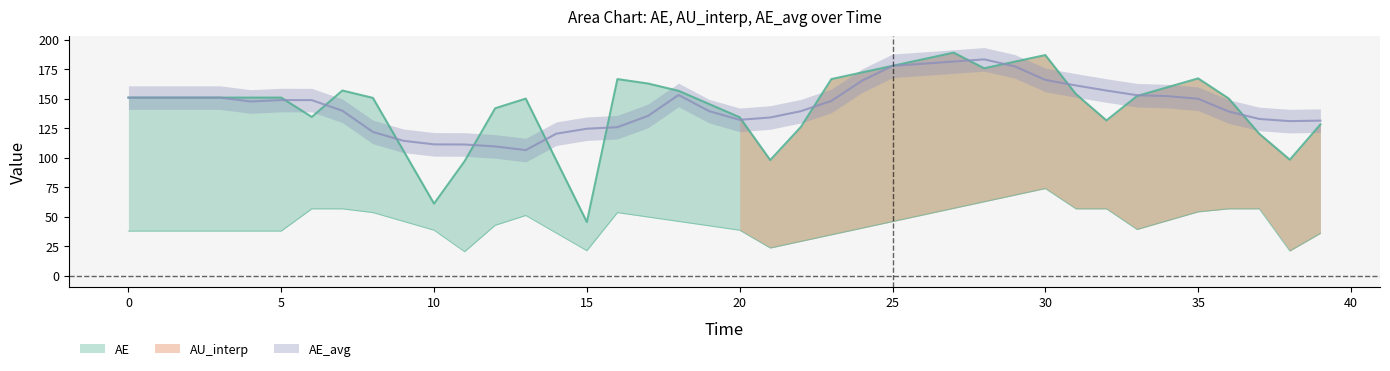

Between 0 and 38, which series saw the biggest shift?

AE